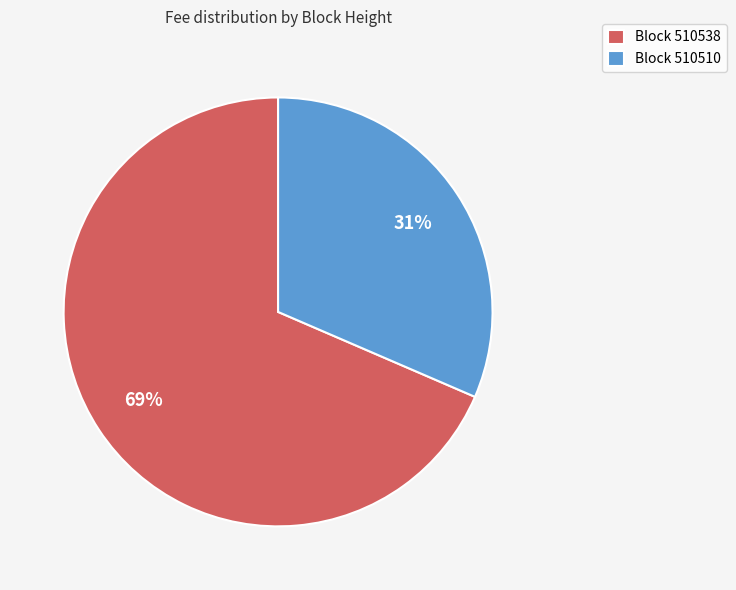

Rank the categories by value from highest to lowest.

Block 510538, Block 510510